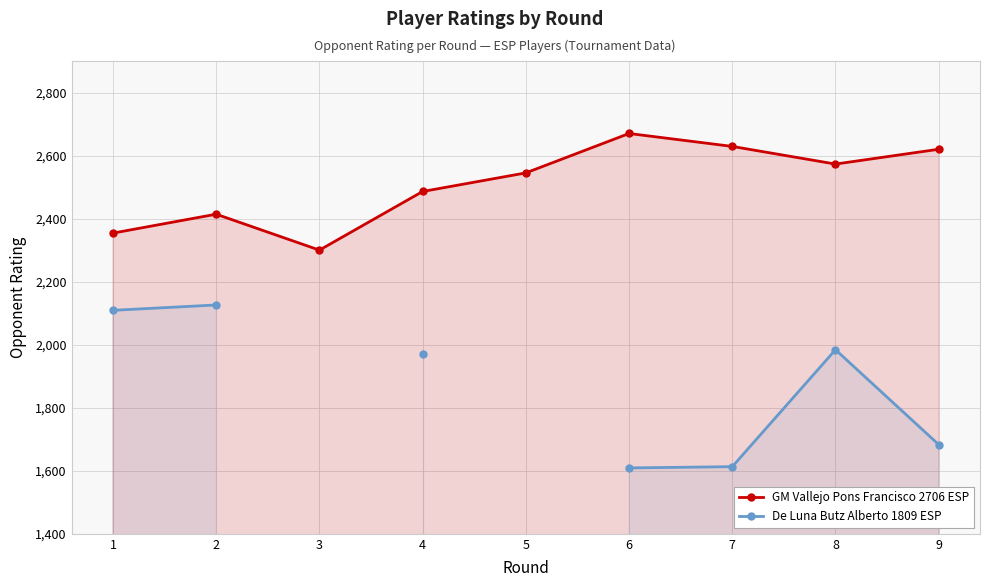

Which category has the lowest value in the De Luna Butz Alberto 1809 ESP series?

6